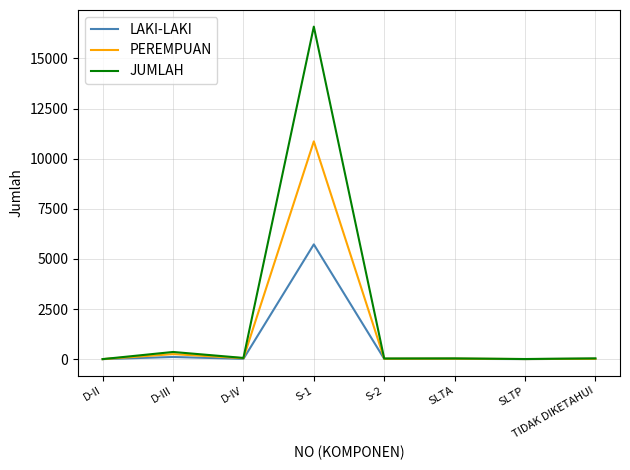

Which category has the highest value in the LAKI-LAKI series?

S-1